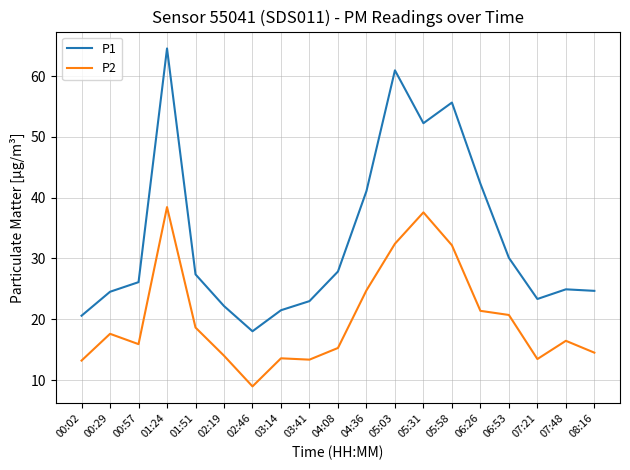

Which label corresponds to the largest value in the chart?

01:24